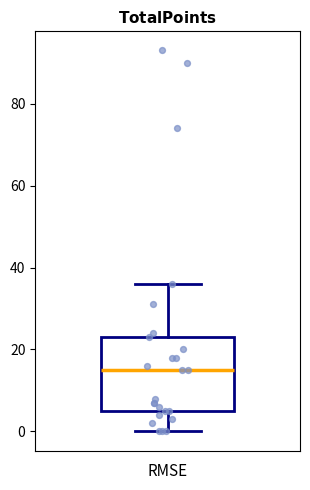

Transcribe this box plot: give where the median line is, the range the box spans, and where the two whiskers end, as read against the y-axis. The values are not printed on the chart, so give them approximately, as read against the axis.

median 16, box 6 to 24, whiskers 0 to 36